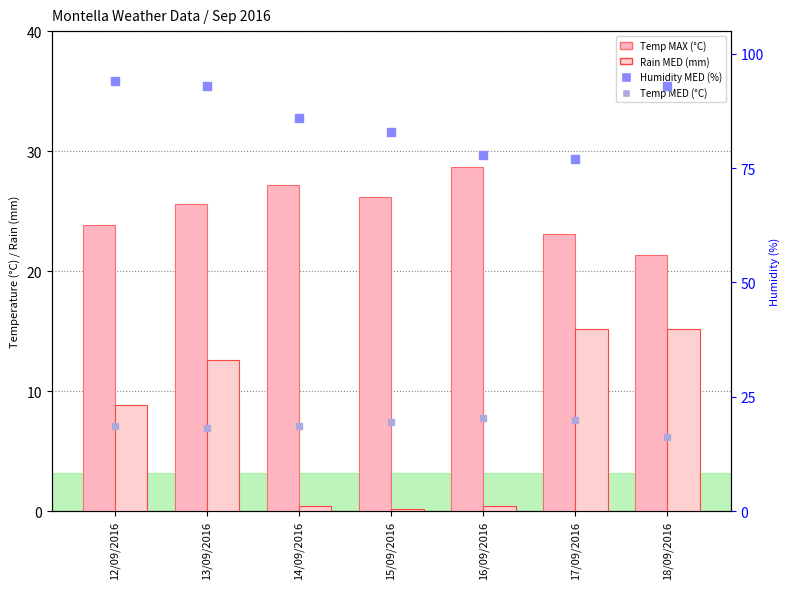

Which series contains the highest Y value?

Humidity MED (%)